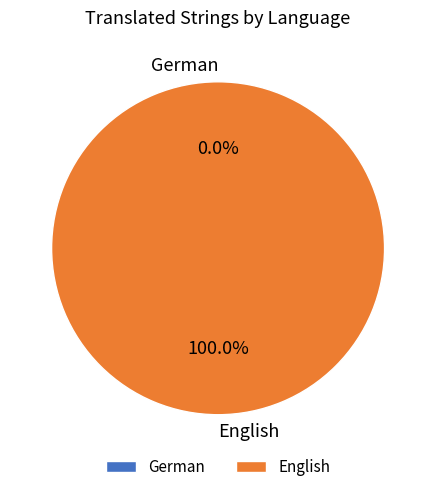

Is German the majority of the pie?

No